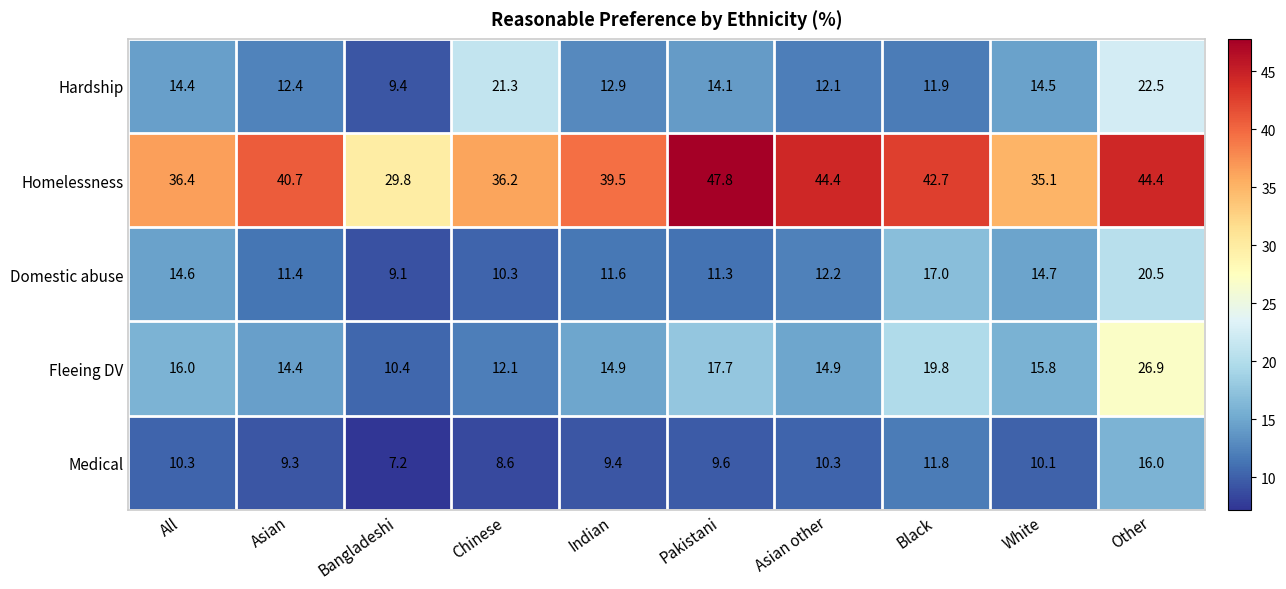

What is the difference between the highest and lowest values at Asian other?

34.1